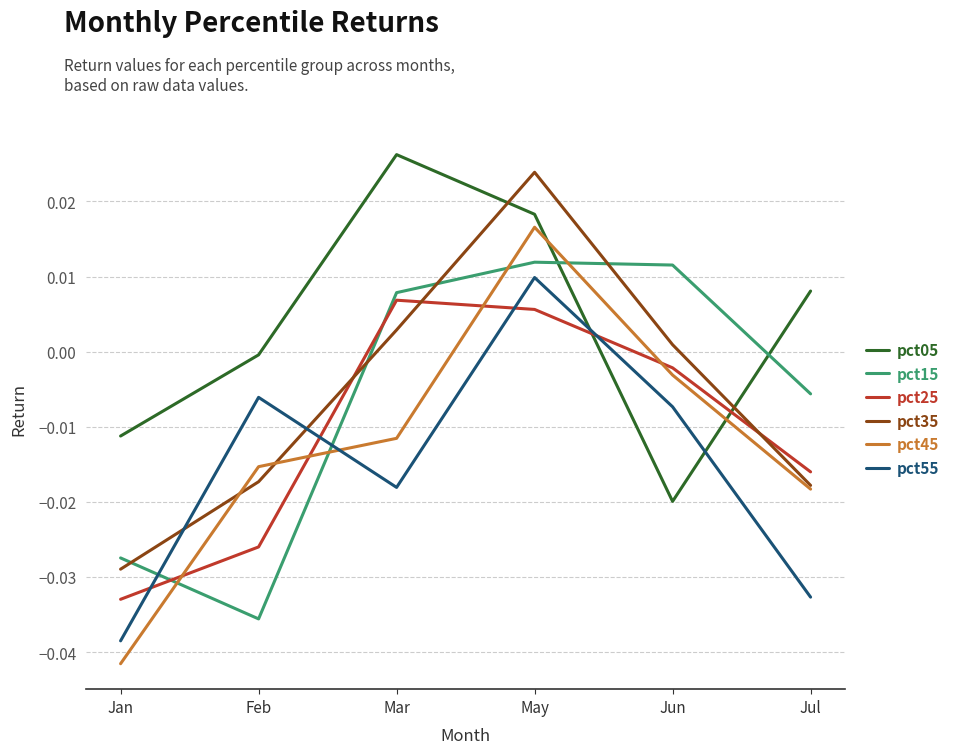

At which label does pct45 reach its minimum?

Jan